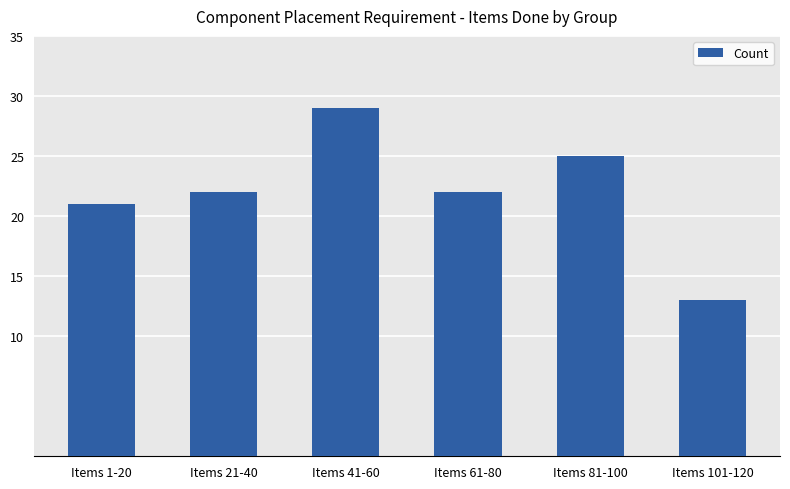

True or false: the data shows 18 at Items 41-60.

False